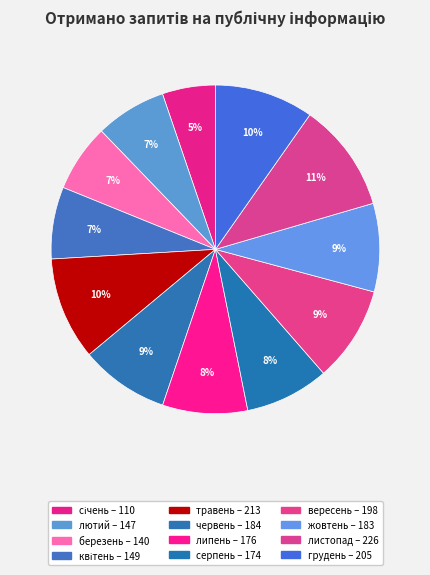

To the nearest percent, what is the average slice percentage?

8%